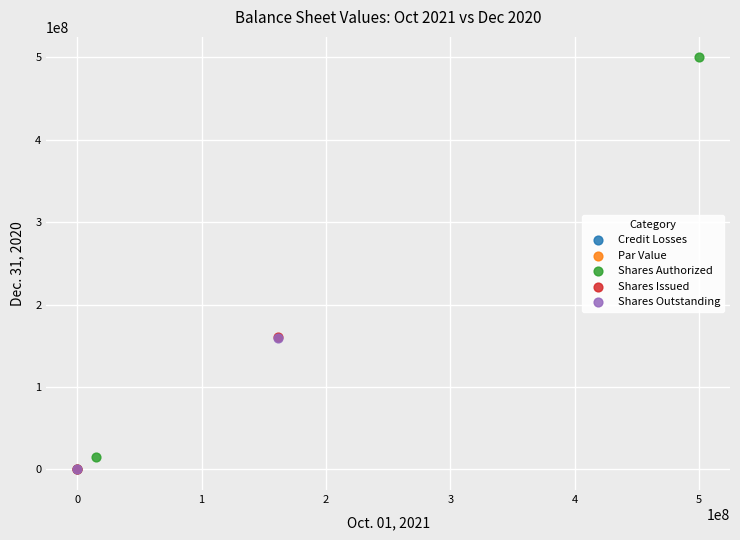

What are all the series names shown in the legend?

Credit Losses, Par Value, Shares Authorized, Shares Issued, Shares Outstanding